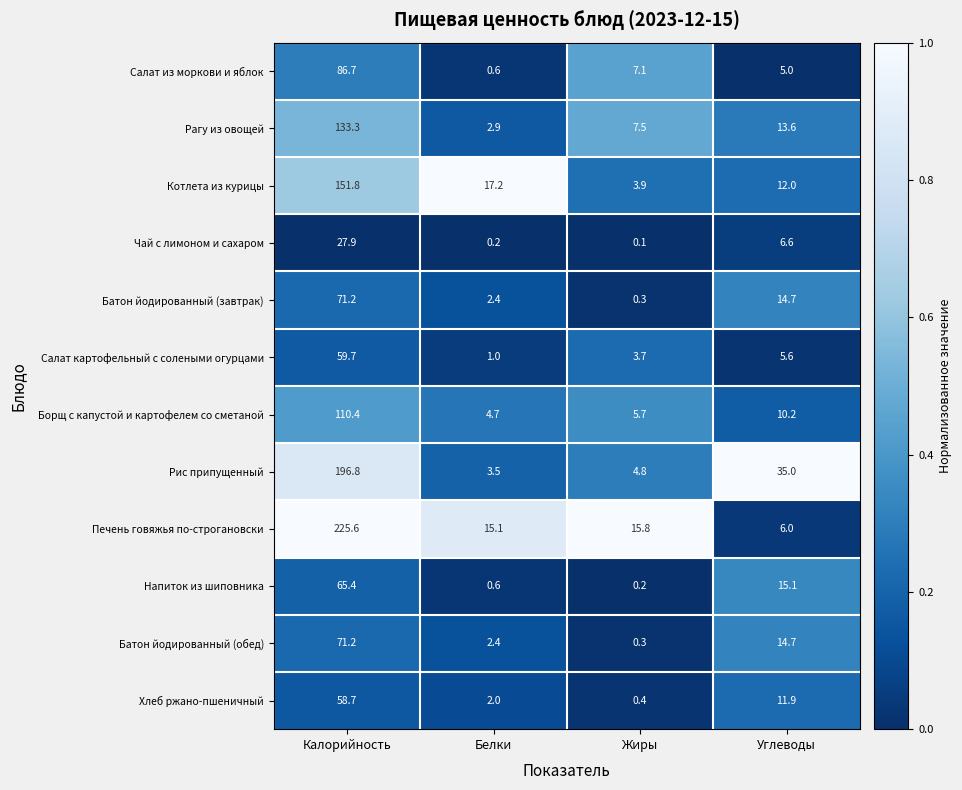

The value of Напиток из шиповника at Калорийность is 91.7. True or false?

False